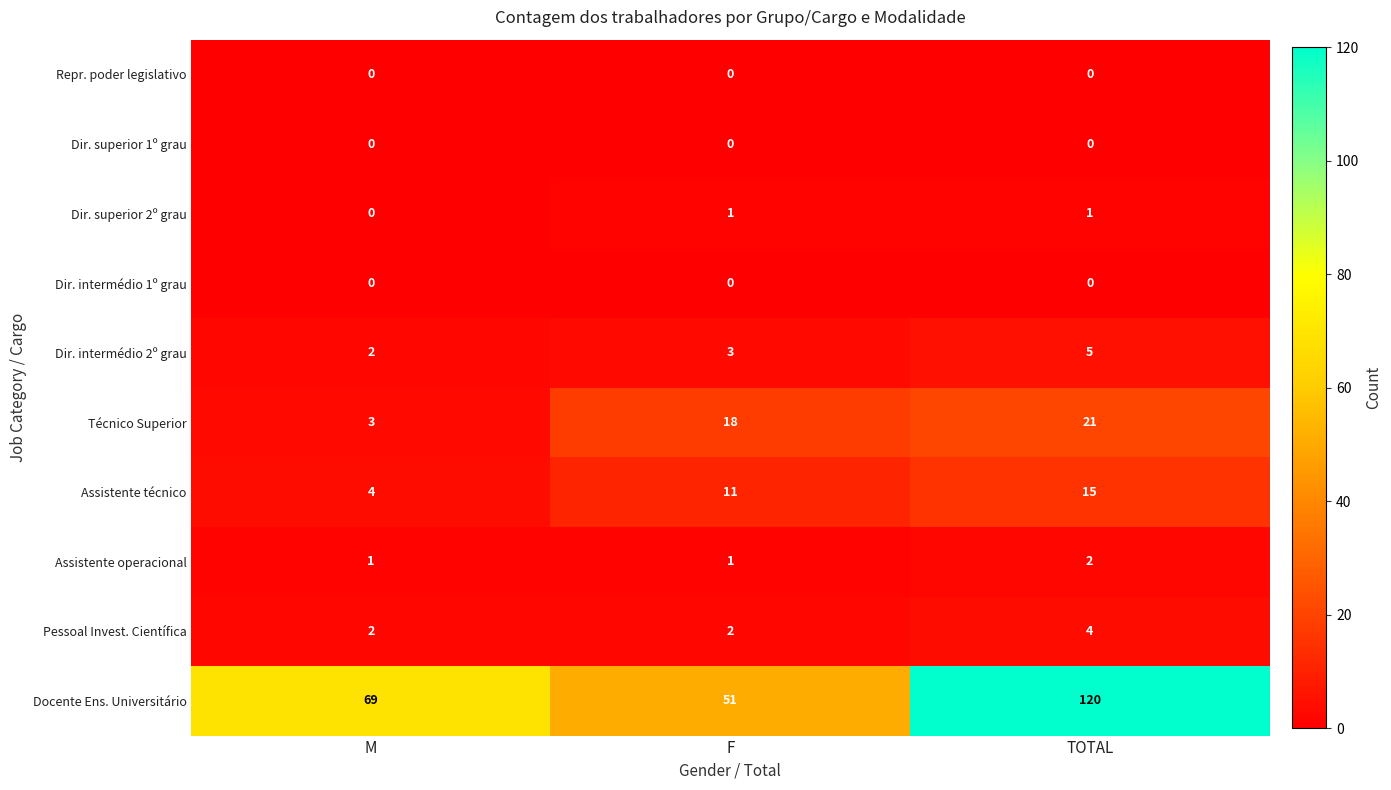

The value of Dir. superior 2º grau at M is 1. True or false?

False